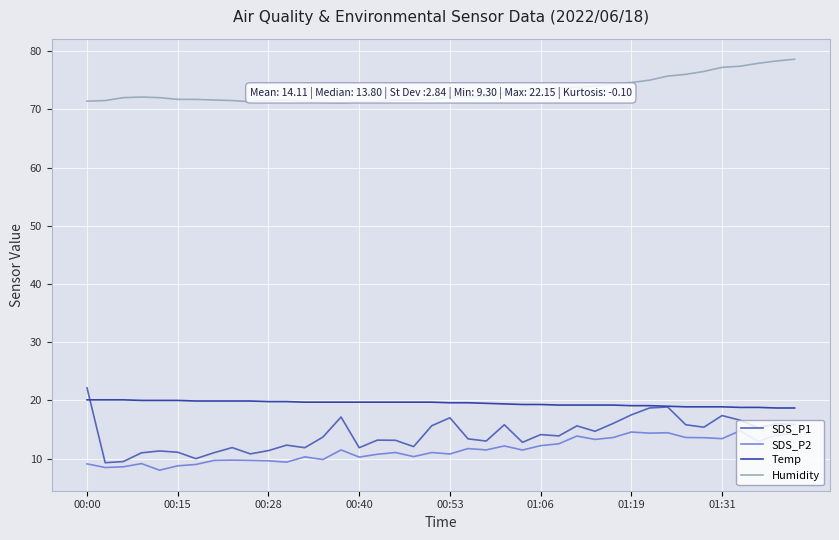

Which series has the largest range (max minus min)?

SDS_P1